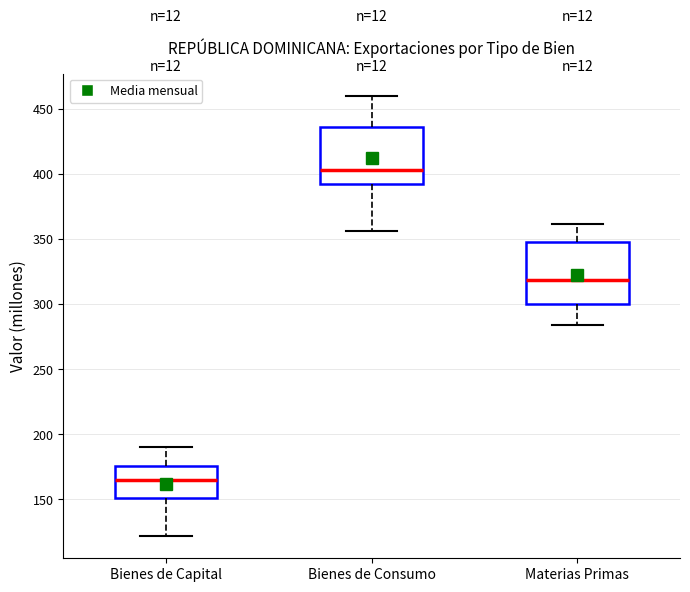

Where does the upper whisker of the box for Bienes de Consumo end on the y-axis? The values are not printed on the chart, so give them approximately, as read against the axis.

460